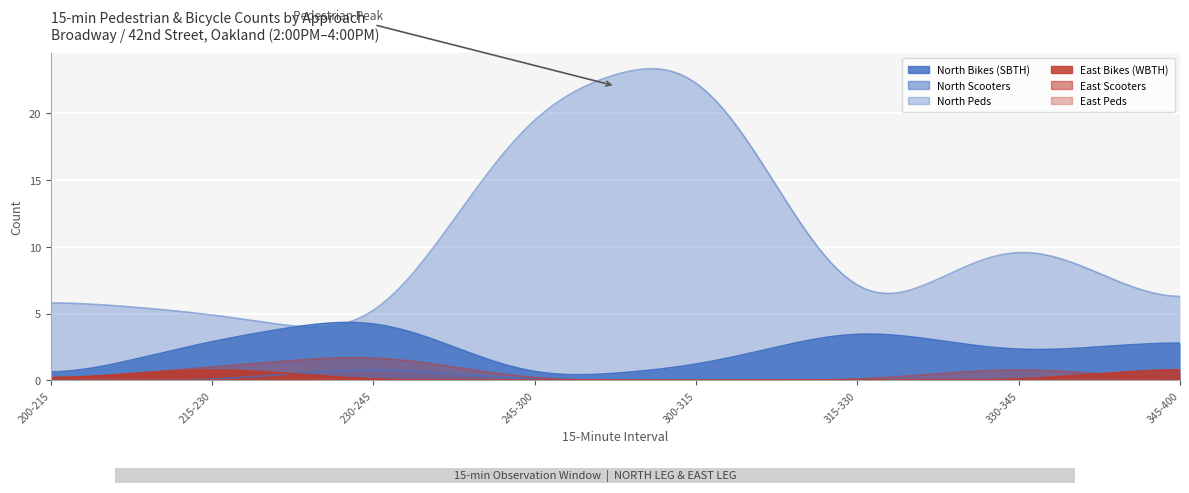

Is it true that East Bikes (WBTH) equals 1 at 345-400?

False